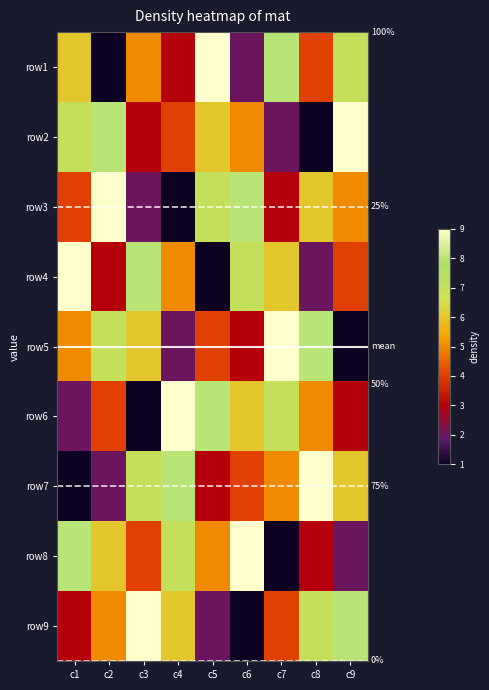

Is the value of row7 at c4 greater than the value of row5 at c3?

Yes